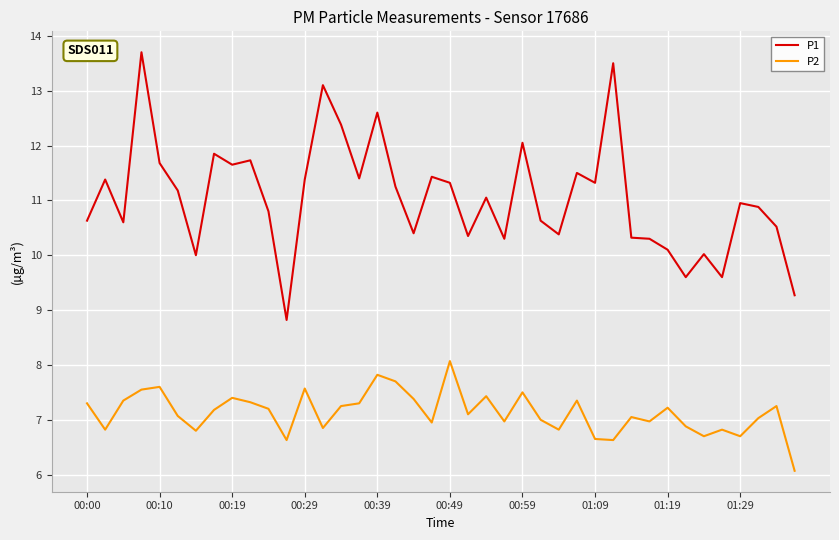

Rank the series by their maximum value, from lowest to highest.

P2, P1